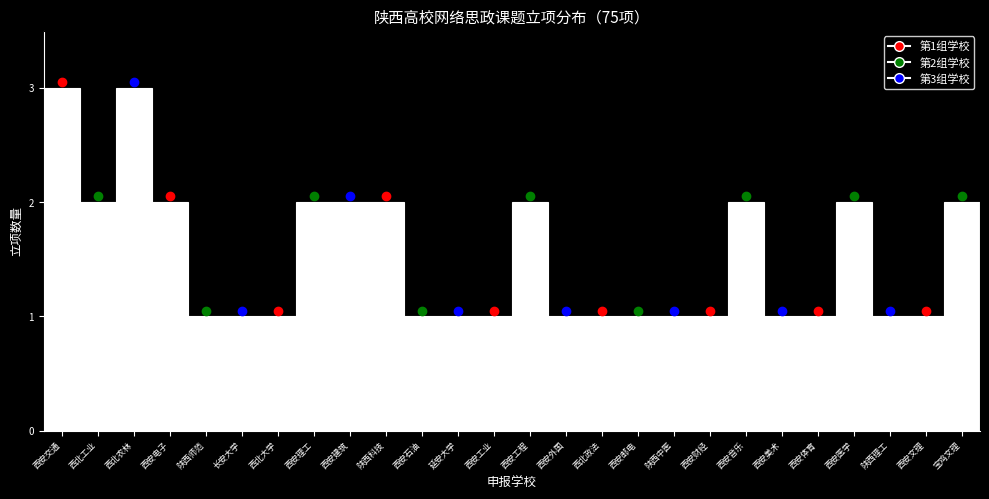

Reading left to right, transcribe all the data shown in this chart.

西安交通=3	西北工业=2	西北农林=3	西安电子=2	陕西师范=1	长安大学=1	西北大学=1	西安理工=2	西安建筑=2	陕西科技=2	西安石油=1	延安大学=1	西安工业=1	西安工程=2	西安外国=1	西北政法=1	西安邮电=1	陕西中医=1	西安财经=1	西安音乐=2	西安美术=1	西安体育=1	西安医学=2	陕西理工=1	西安文理=1	宝鸡文理=2